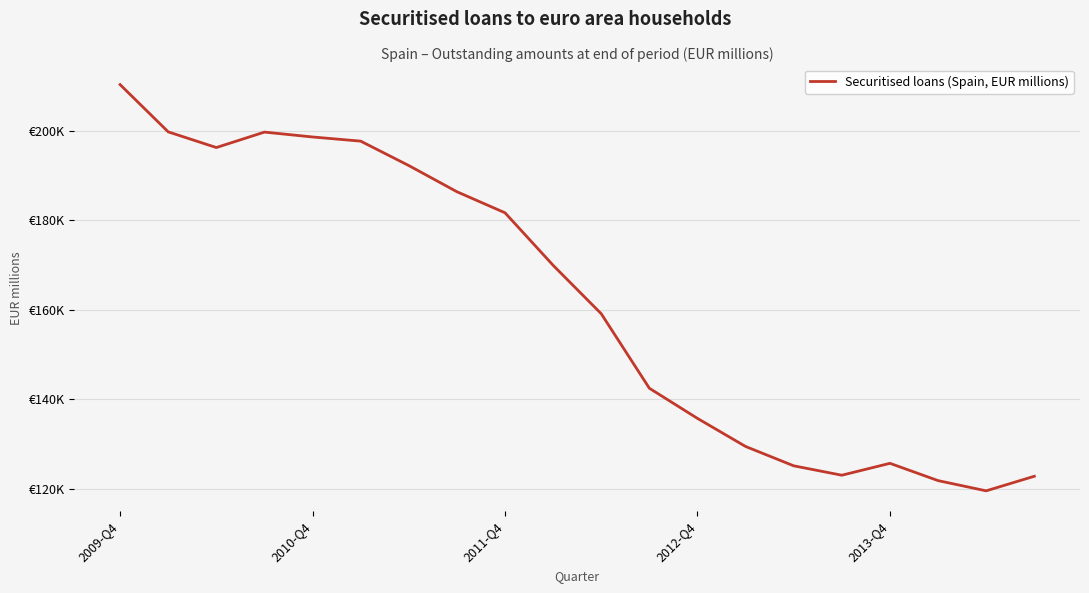

Does the chart have visible grid lines?

Yes